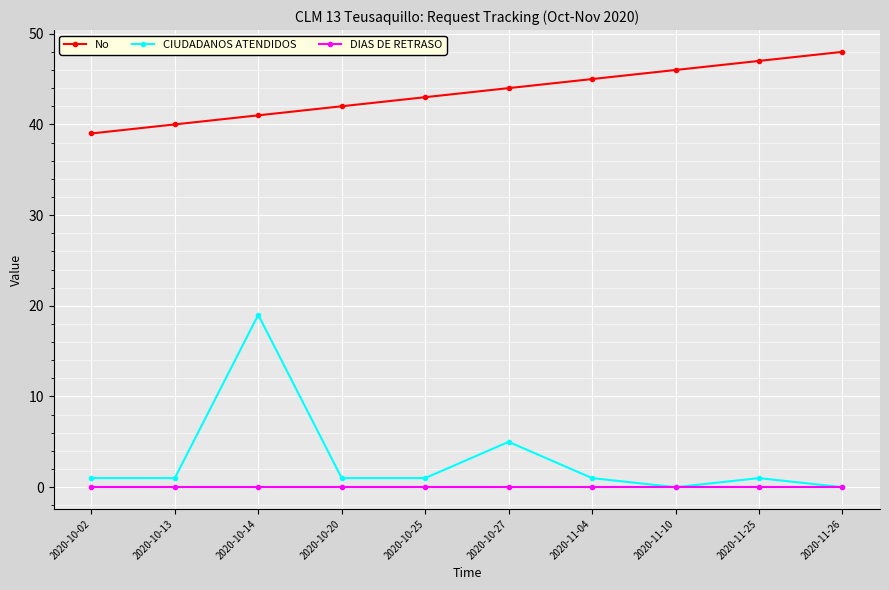

How many No values are between 41 and 46?

6